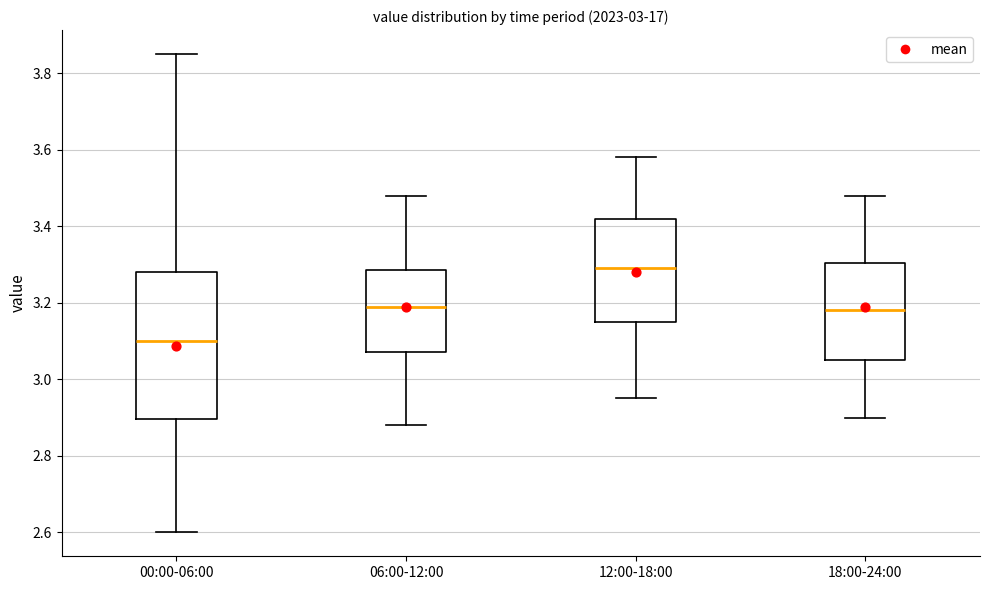

Reading left to right, read every box against the y-axis: the position of its median line, the range the box covers, and the ends of its whiskers. The values are not printed on the chart, so give them approximately, as read against the axis.

00:00-06:00: median 3.10, box 2.90 to 3.28, whiskers 2.60 to 3.86
06:00-12:00: median 3.20, box 3.08 to 3.28, whiskers 2.88 to 3.48
12:00-18:00: median 3.30, box 3.16 to 3.42, whiskers 2.96 to 3.58
18:00-24:00: median 3.18, box 3.06 to 3.30, whiskers 2.90 to 3.48